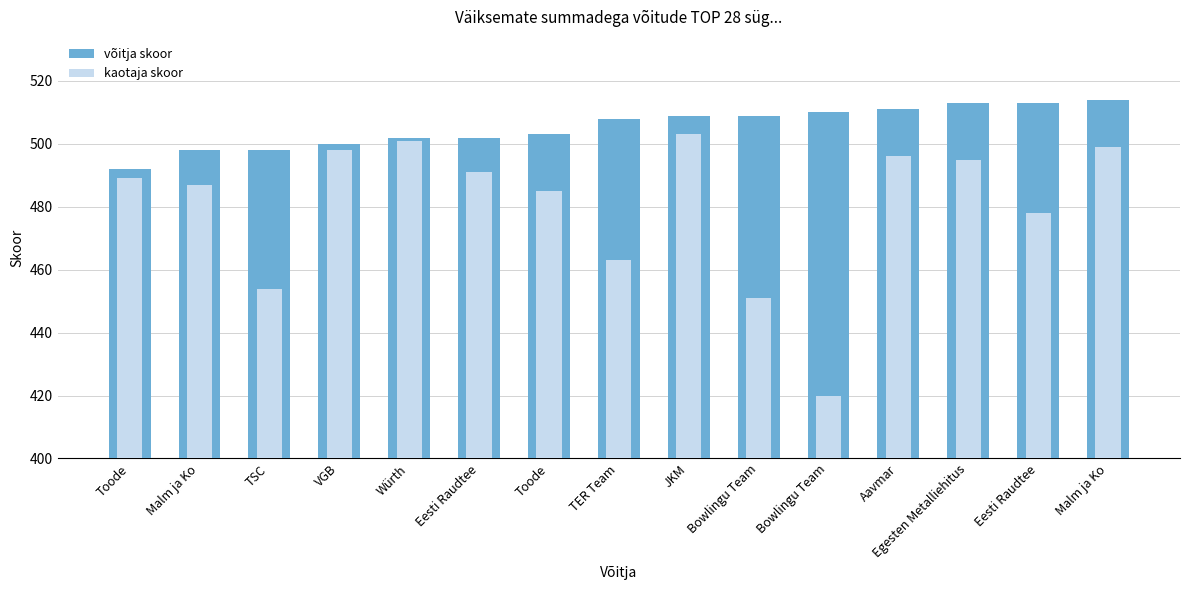

How many bars are there in total?

30